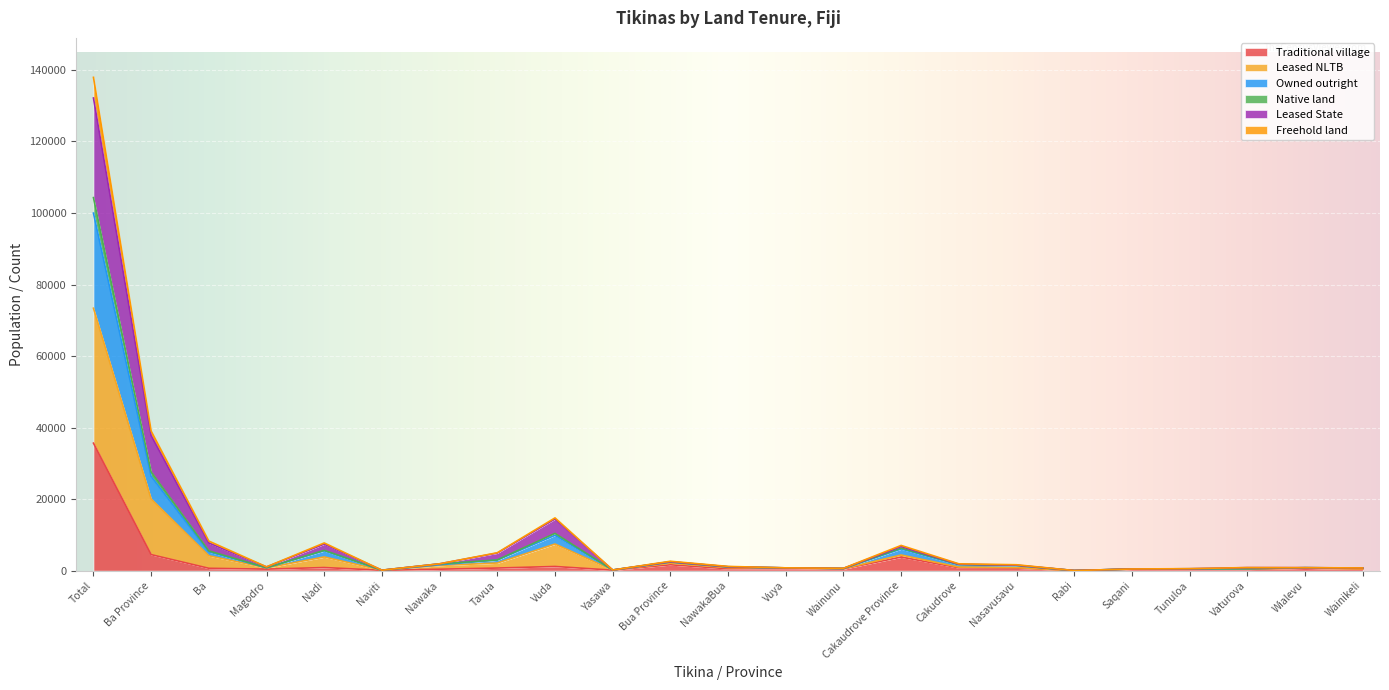

At which category is the sum across all series the highest?

Total